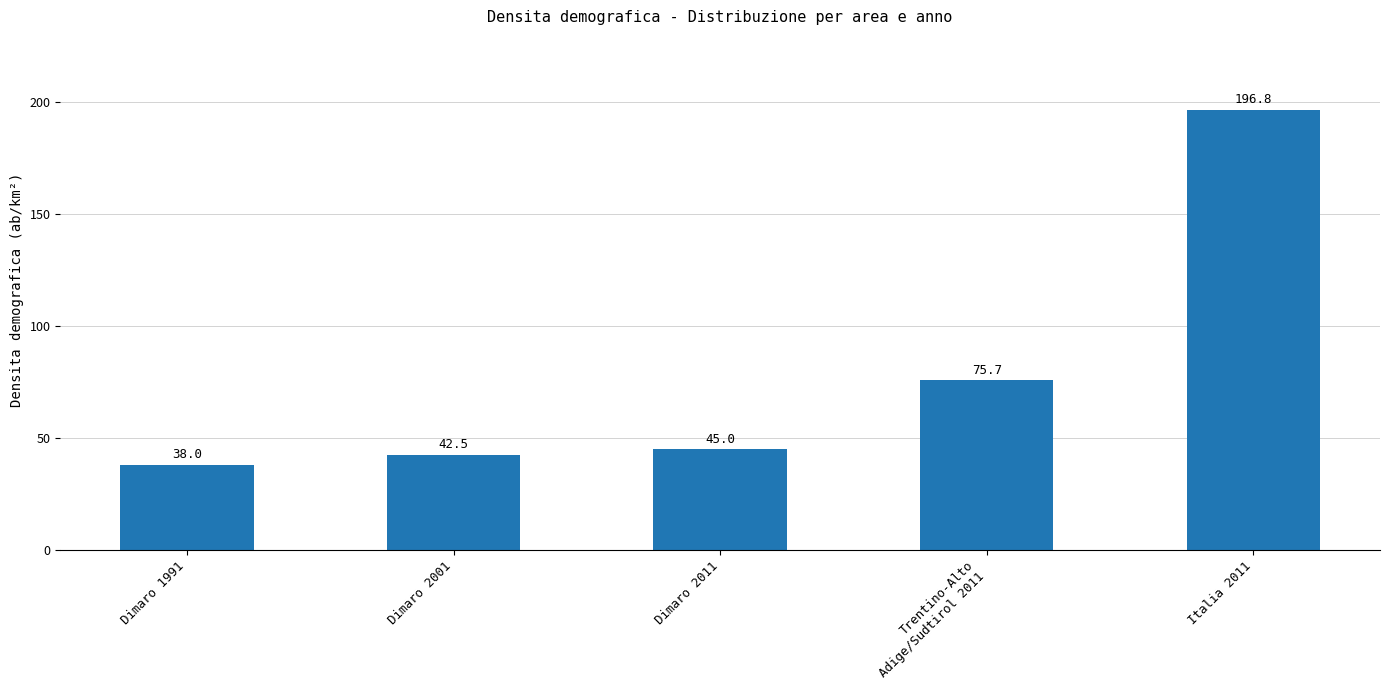

What is the value of the 5th bar from the left?

196.8